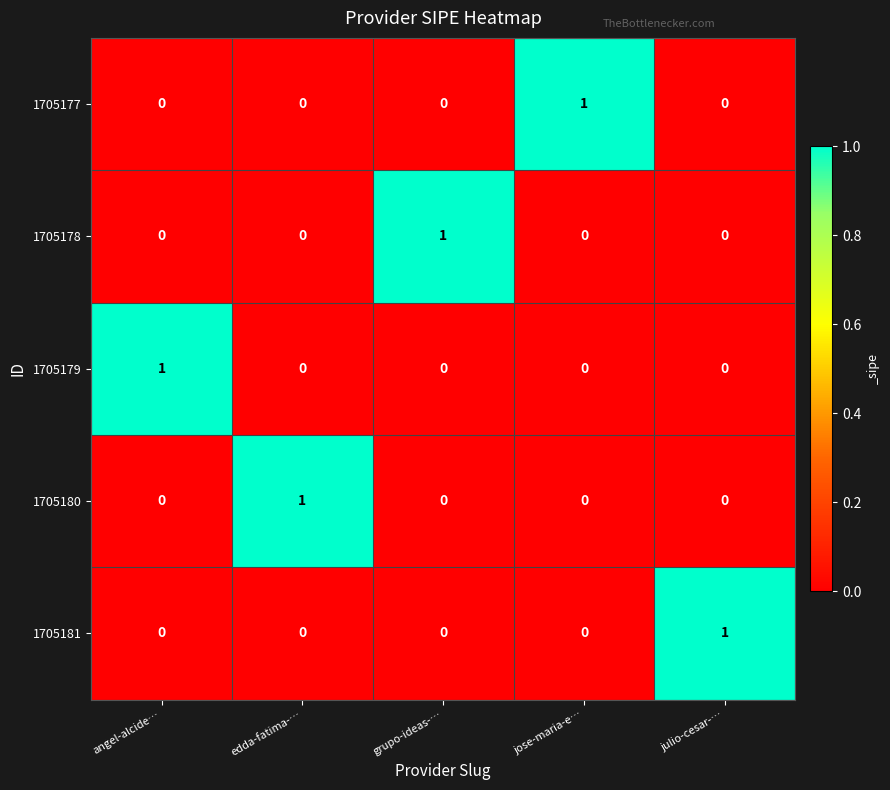

What is the difference between the highest and lowest values at edda-fatima-…?

1